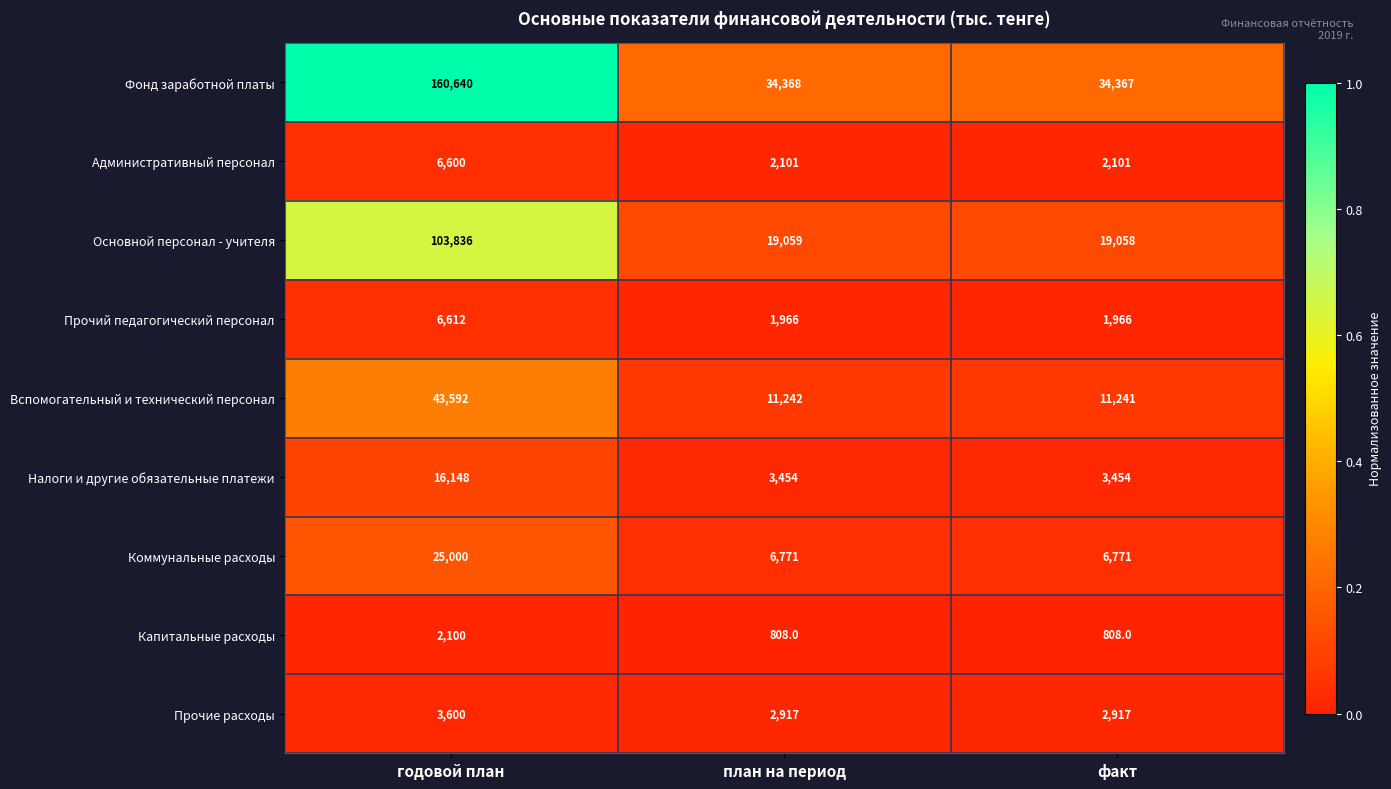

Reading left to right, extract all data points from this chart.

Фонд заработной платы: годовой план=160640	план на период=34368	факт=34367
Административный персонал: годовой план=6600	план на период=2101	факт=2101
Основной персонал - учителя: годовой план=103836	план на период=19059	факт=19058
Прочий педагогический персонал: годовой план=6612	план на период=1966	факт=1966
Вспомогательный и технический персонал: годовой план=43592	план на период=11242	факт=11241
Налоги и другие обязательные платежи: годовой план=16148	план на период=3454	факт=3454
Коммунальные расходы: годовой план=25000	план на период=6771	факт=6771
Капитальные расходы: годовой план=2100	план на период=808	факт=808
Прочие расходы: годовой план=3600	план на период=2917	факт=2917